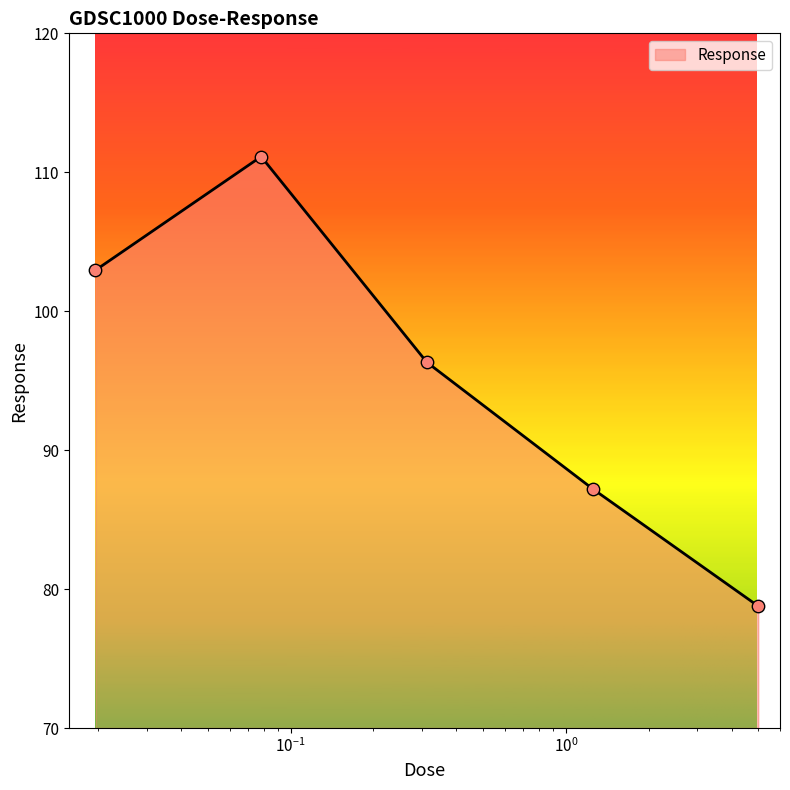

What is the smallest value displayed?

78.8